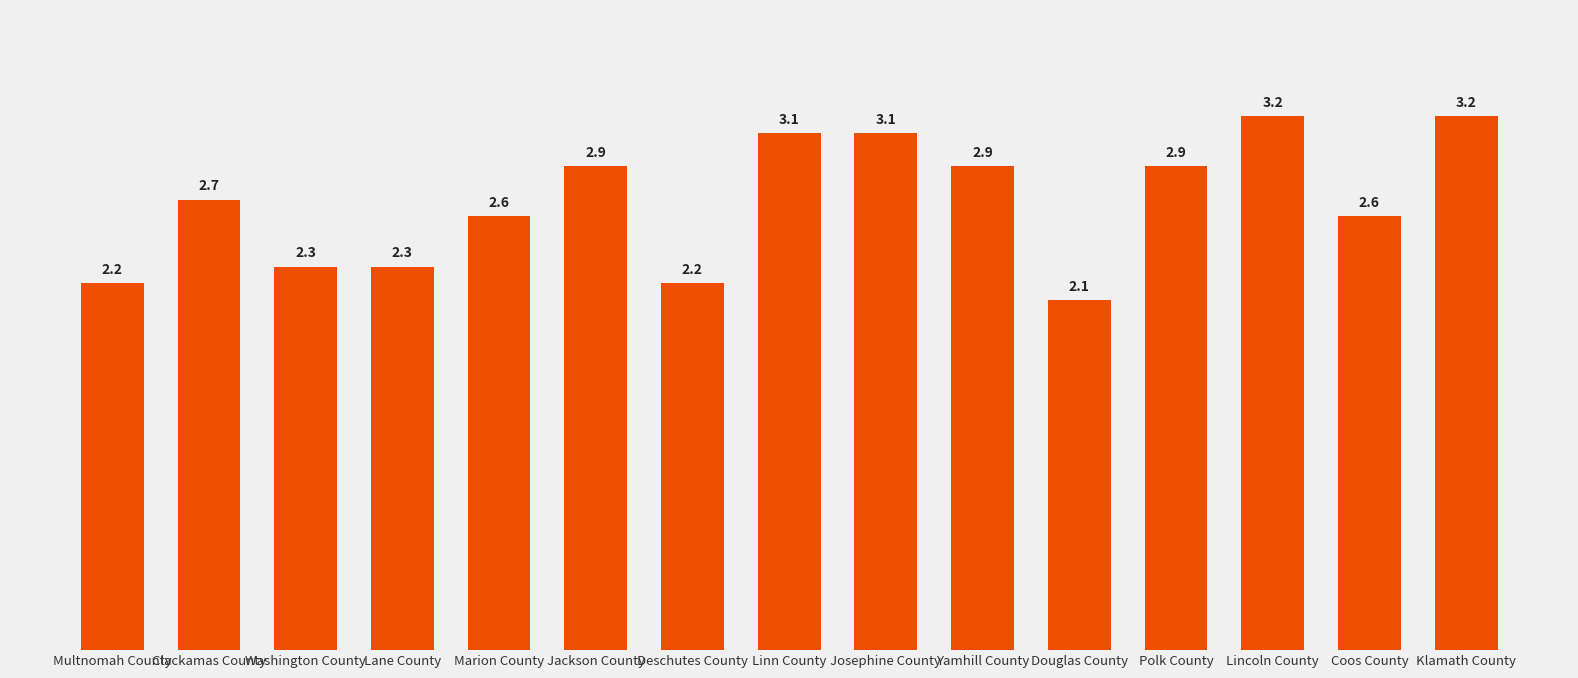

What is the difference between the second highest and minimum values?

1.1